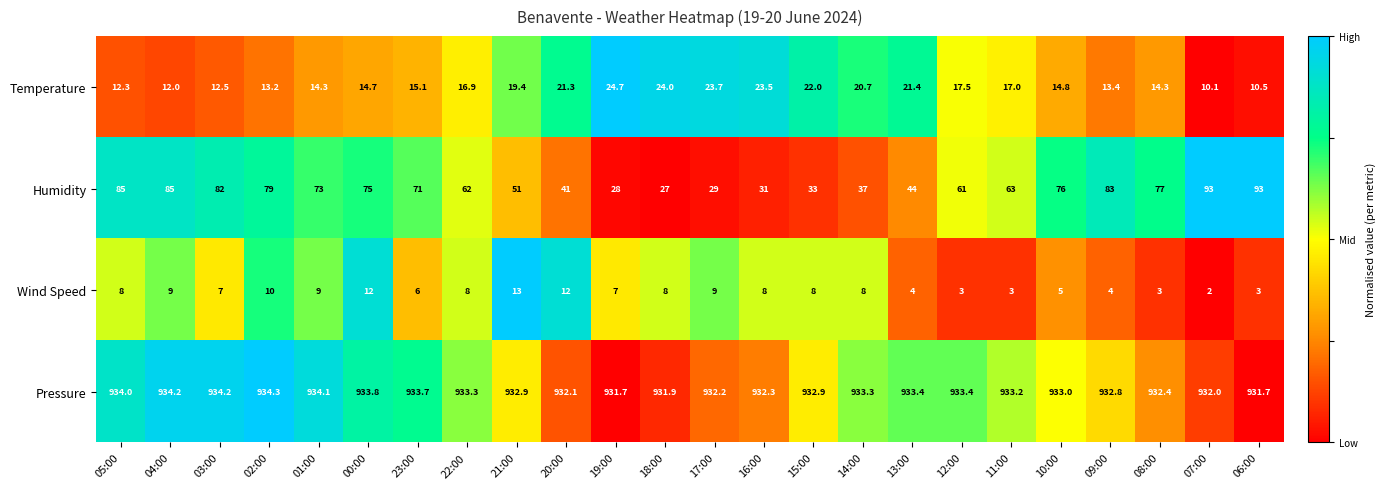

What is the total value across all series at 01:00?

1030.4